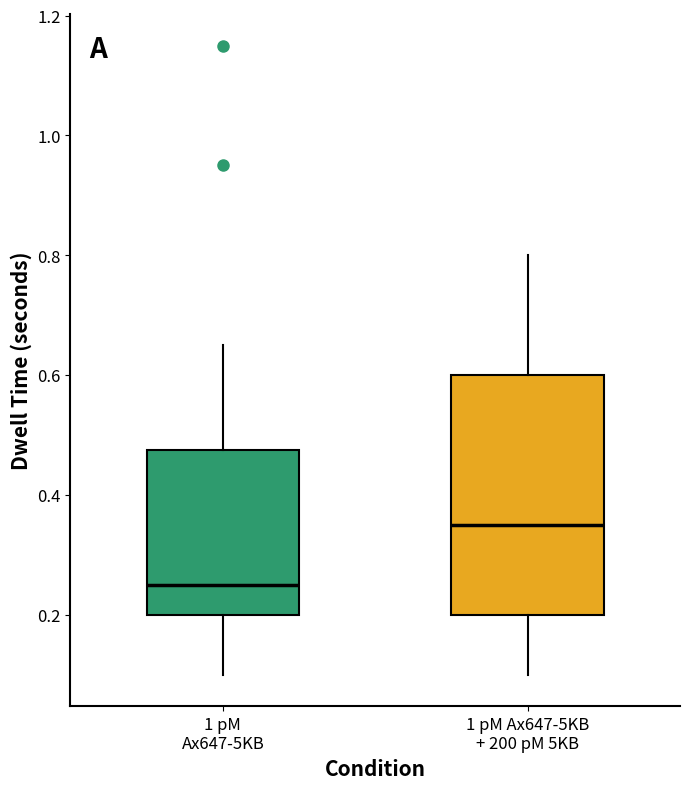

Reading left to right, transcribe this box plot: for each box, give where its median line is, the range the box spans, and where its two whiskers end, as read against the y-axis. The values are not printed on the chart, so give them approximately, as read against the axis.

1 pM Ax647-5KB: median 0.26, box 0.20 to 0.48, whiskers 0.10 to 0.66
1 pM Ax647-5KB + 200 pM 5KB: median 0.36, box 0.20 to 0.60, whiskers 0.10 to 0.80